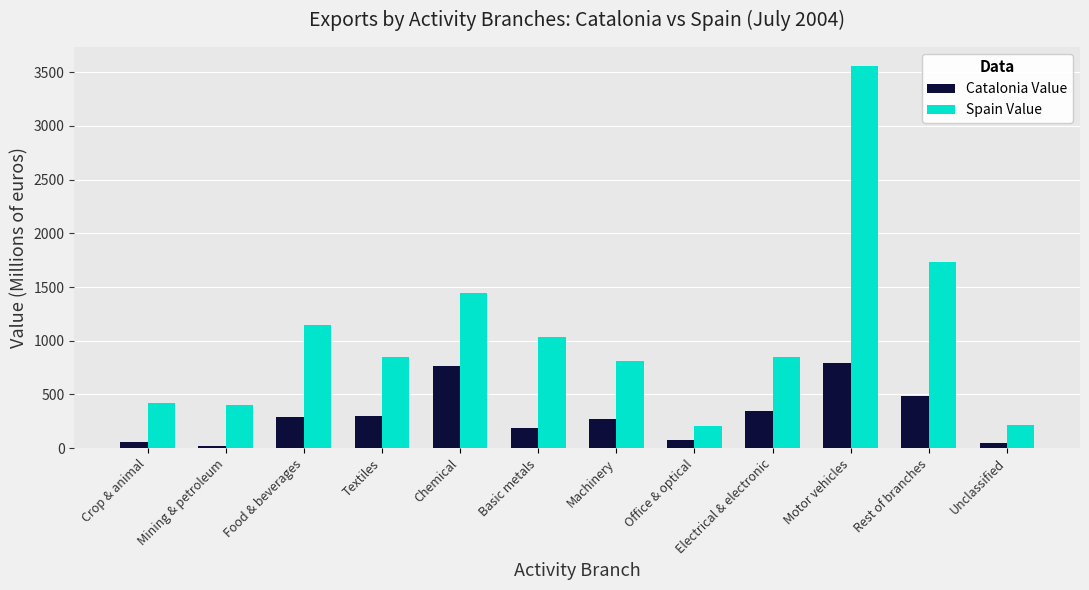

How many bars are there in each group?

2